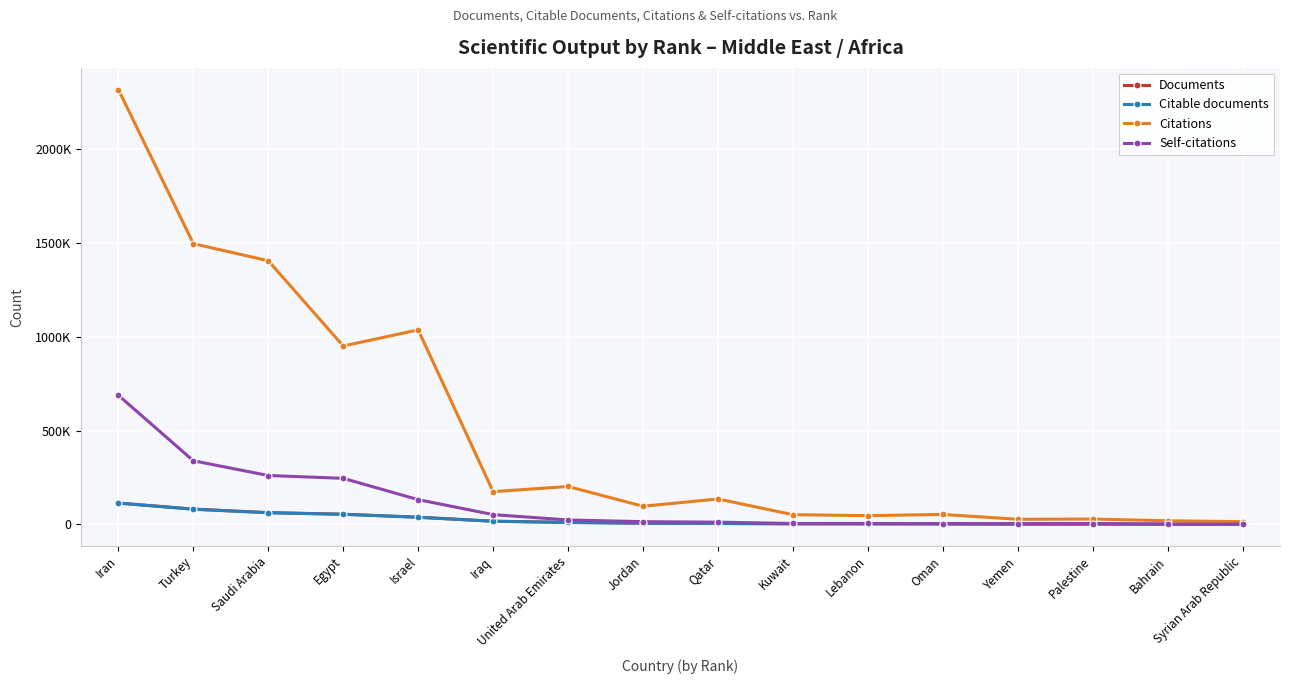

At which category is the sum across all series the highest?

Iran